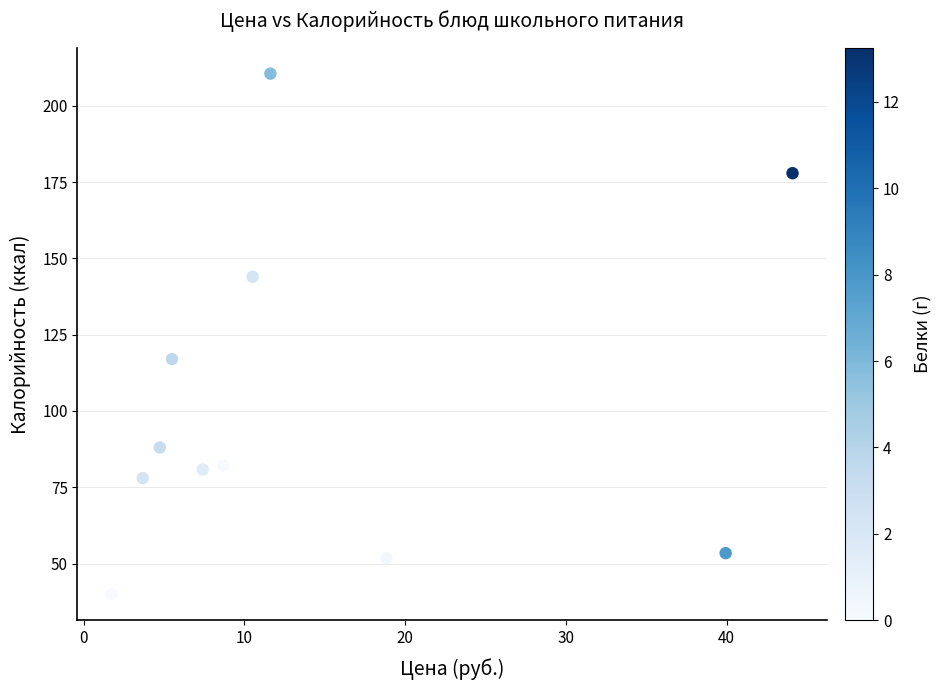

What is the average X value?

14.3